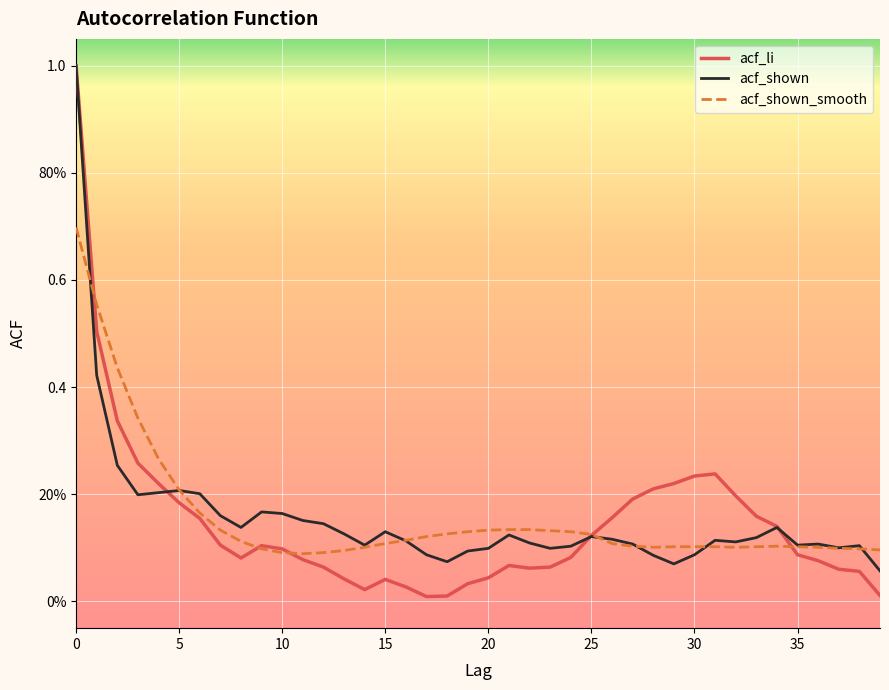

What are all the series names shown in the legend?

acf_li, acf_shown, acf_shown_smooth